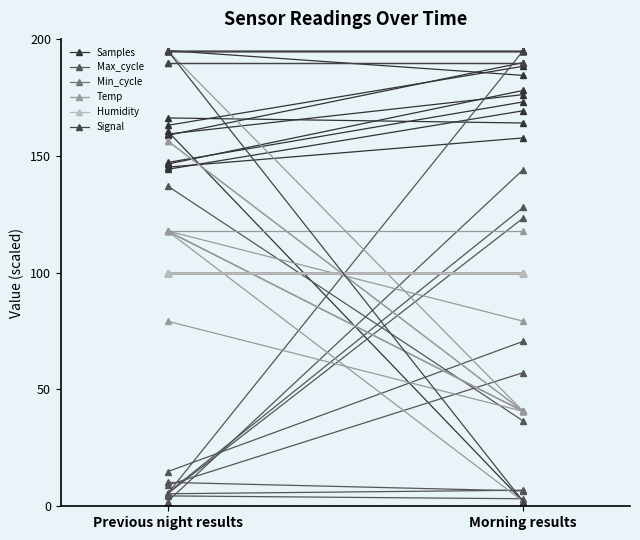

Reading left to right, transcribe all the data shown in this chart.

Samples: Previous night results=195.0	Morning results=184.4
Max_cycle: Previous night results=2.0	Morning results=144.1
Min_cycle: Previous night results=100.0	Morning results=100.0
Temp: Previous night results=117.8	Morning results=117.8
Humidity: Previous night results=100.0	Morning results=100.0
Signal: Previous night results=195.0	Morning results=195.0